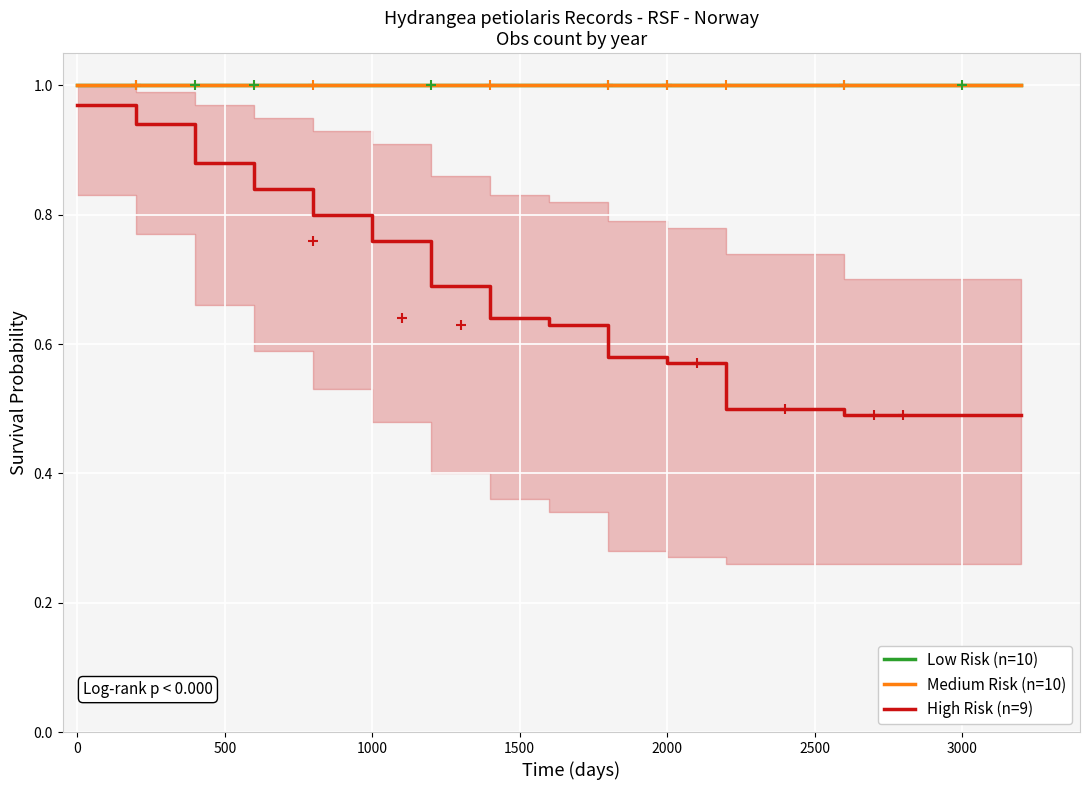

Which series contains the highest Y value?

Low Risk (n=10)